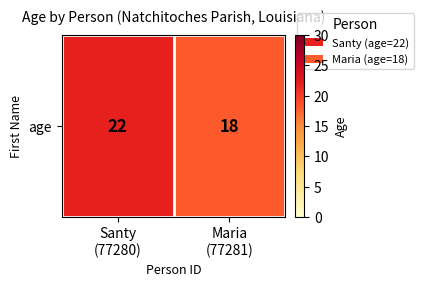

The chart shows a value of 32 at Santy
(77280). True or false?

False